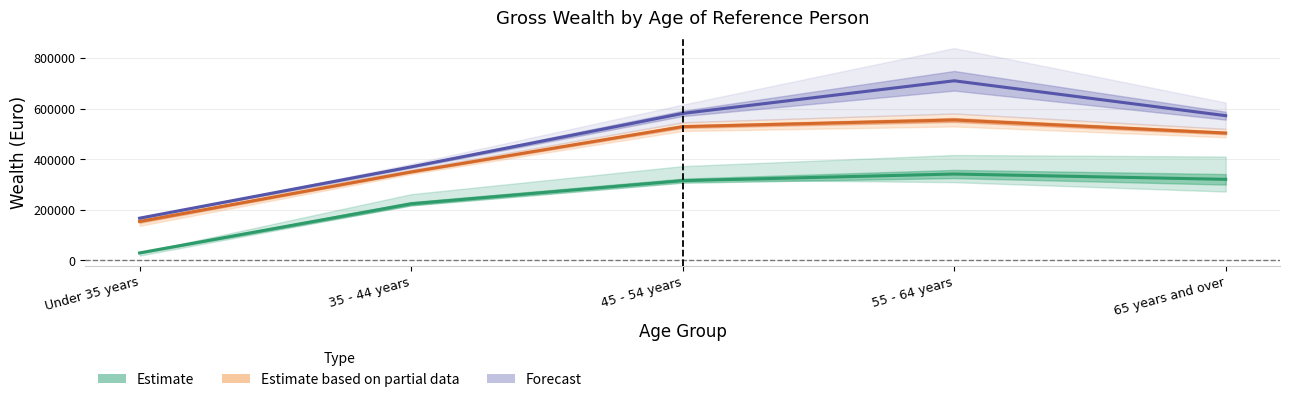

What is the difference between the Mean gross wealth 2020 values at 65 years and over and 35 - 44 years?

202500